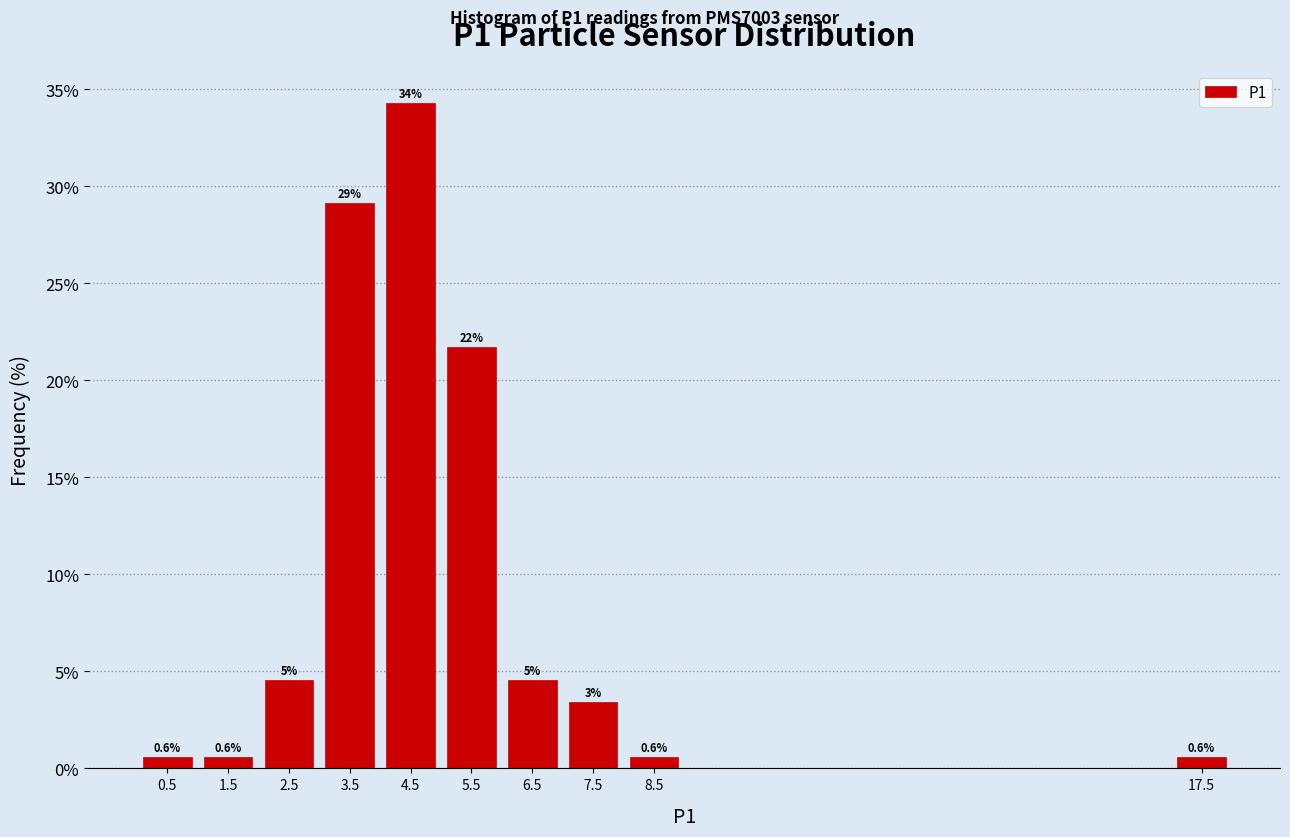

Which label corresponds to the largest value in the chart?

4.5